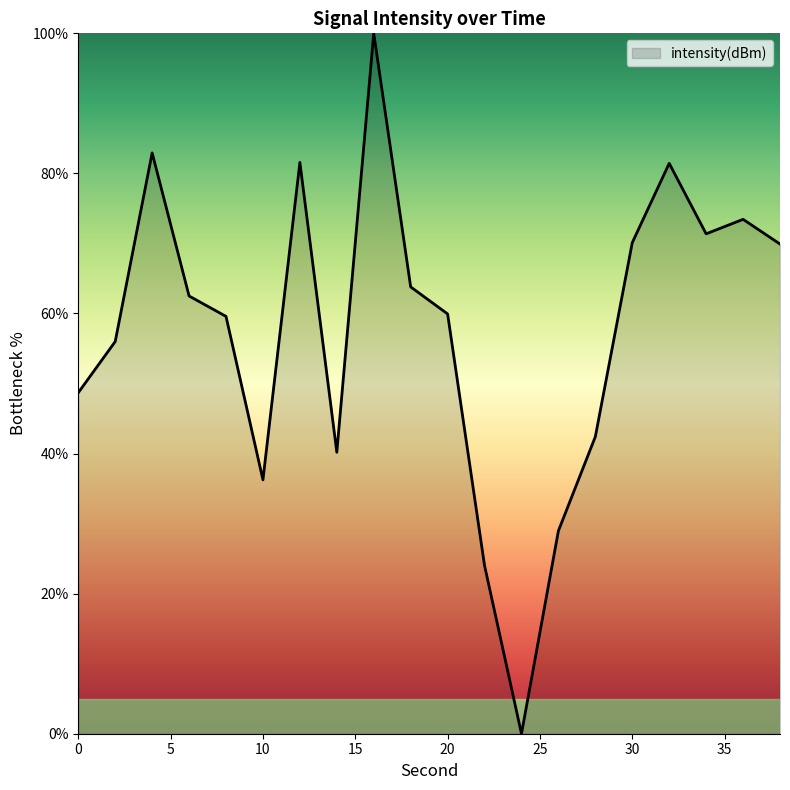

How many positive values are there?

19